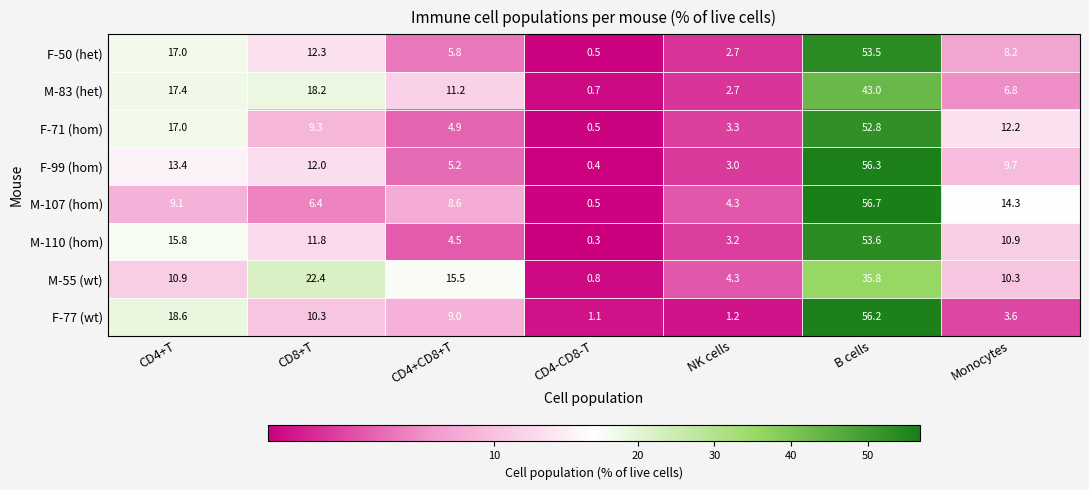

What is the spread (max minus min) of values at CD4+CD8+T?

11.0